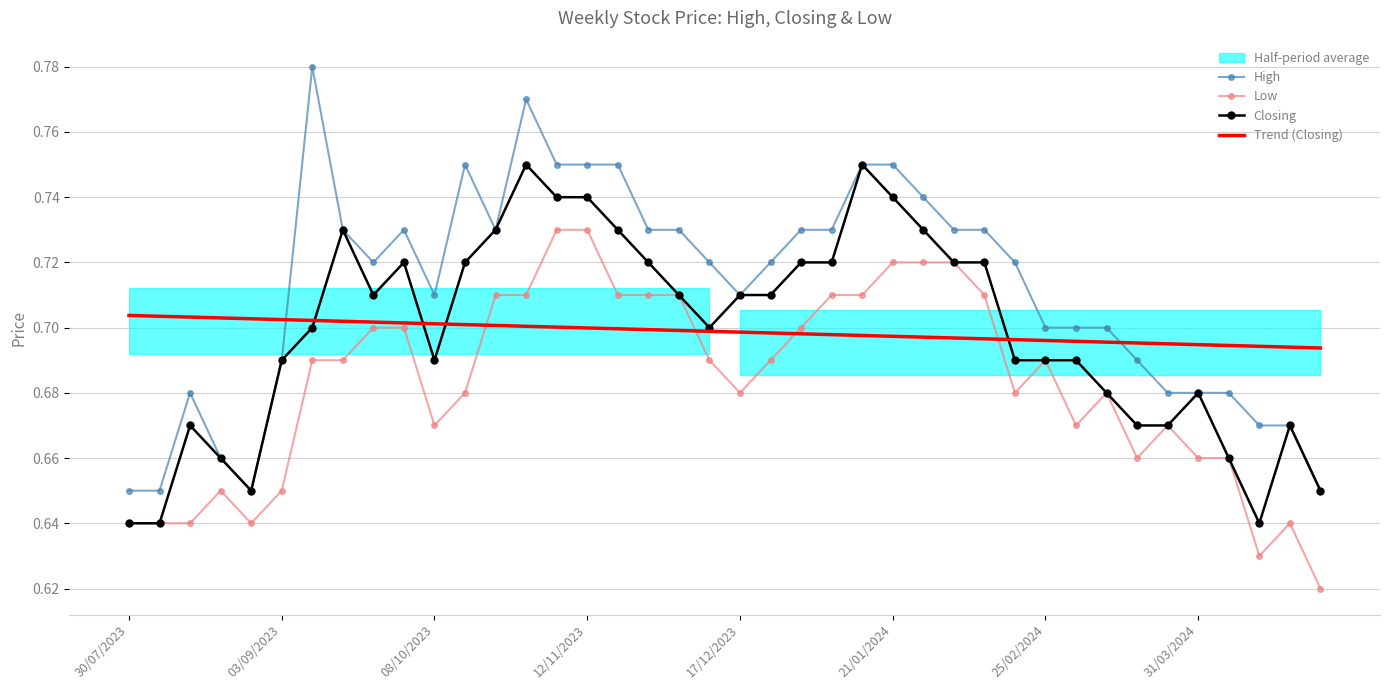

What is the value of the Low point at the 5th from the left?

0.6